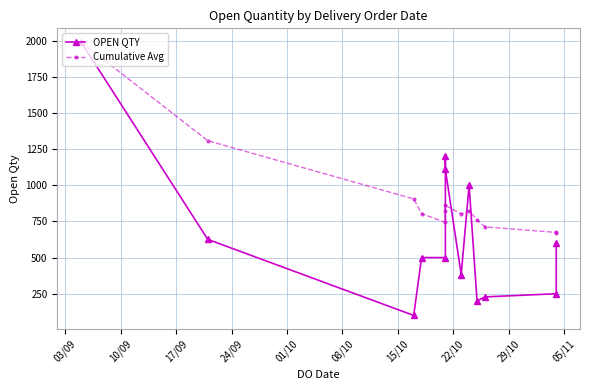

What are all the series names shown in the legend?

OPEN QTY, Cumulative Avg